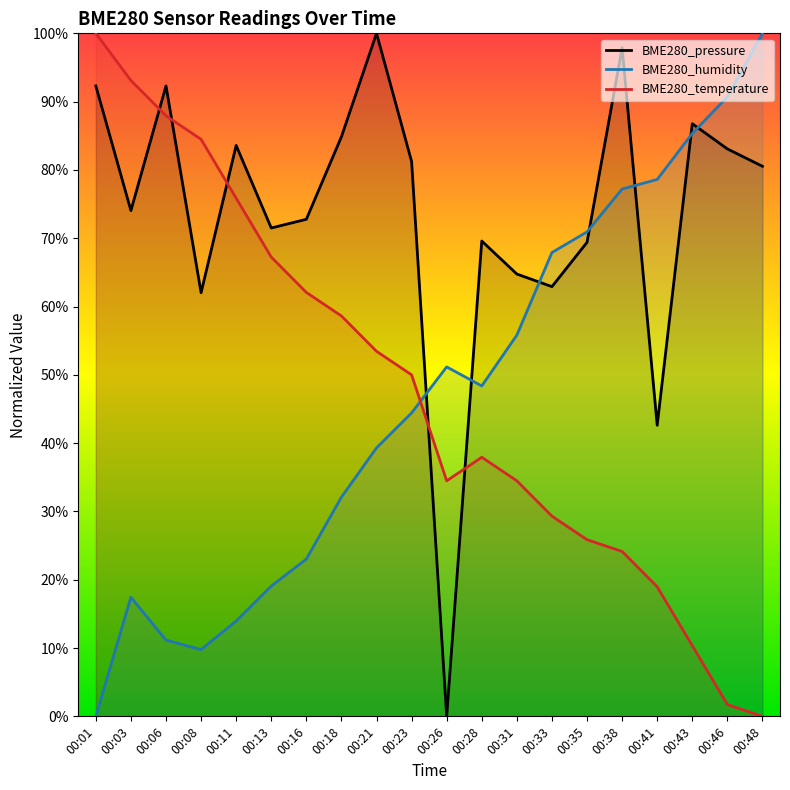

After their last crossing, which series has the higher values: BME280_temperature or BME280_pressure?

BME280_pressure